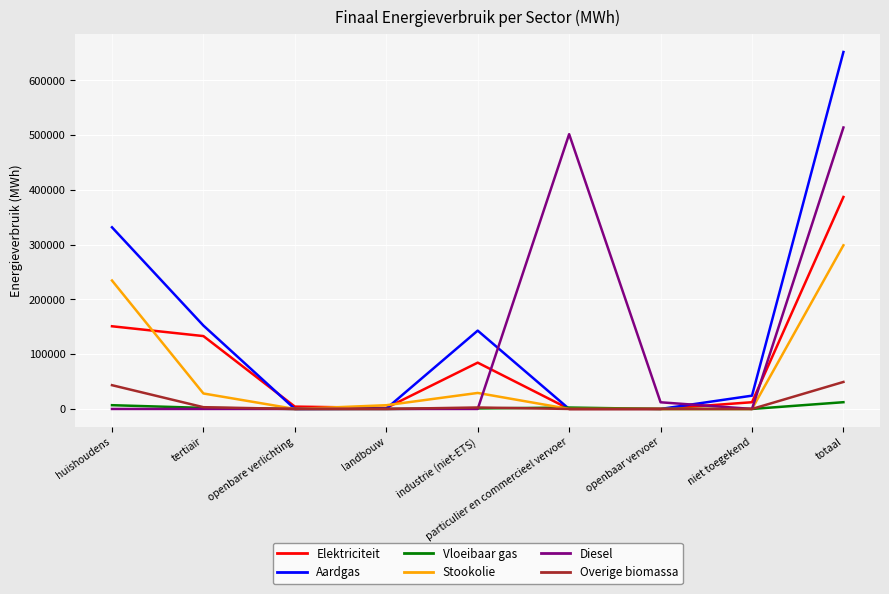

At which label is Elektriciteit closest to 193505?

huishoudens